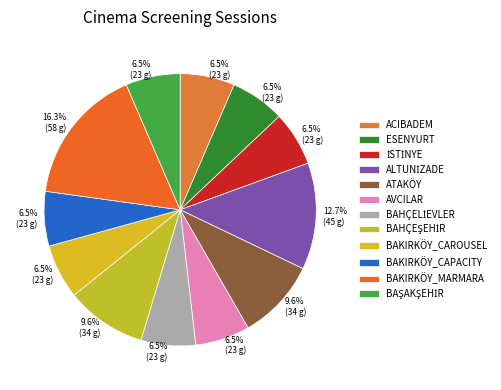

How many slices are in this pie chart?

12